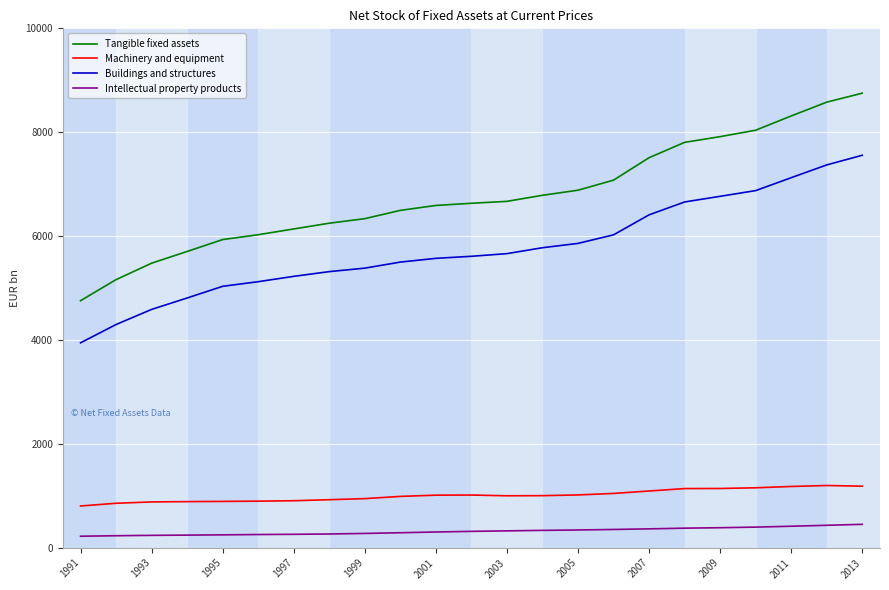

Is this an area chart (filled region under the line)?

No